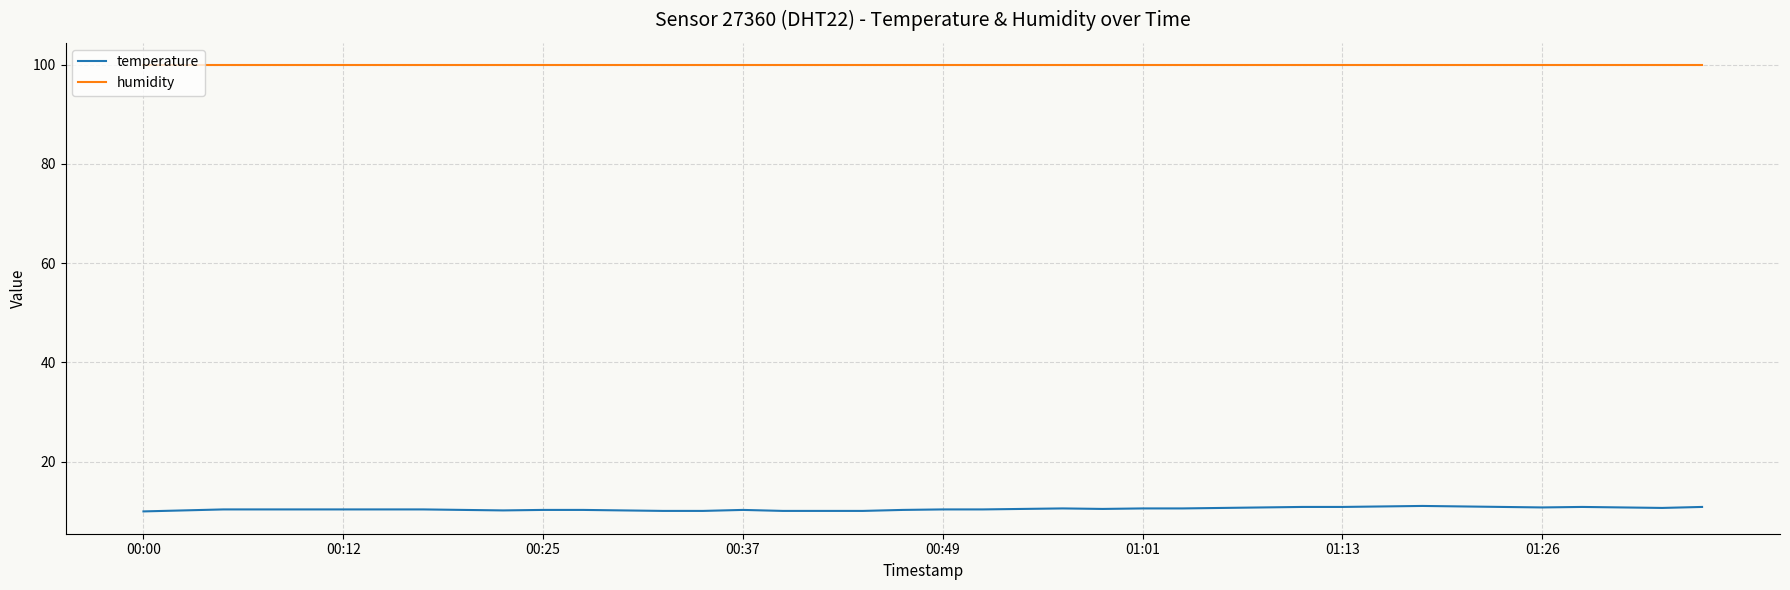

What is the minimum value shown in the chart?

10.0